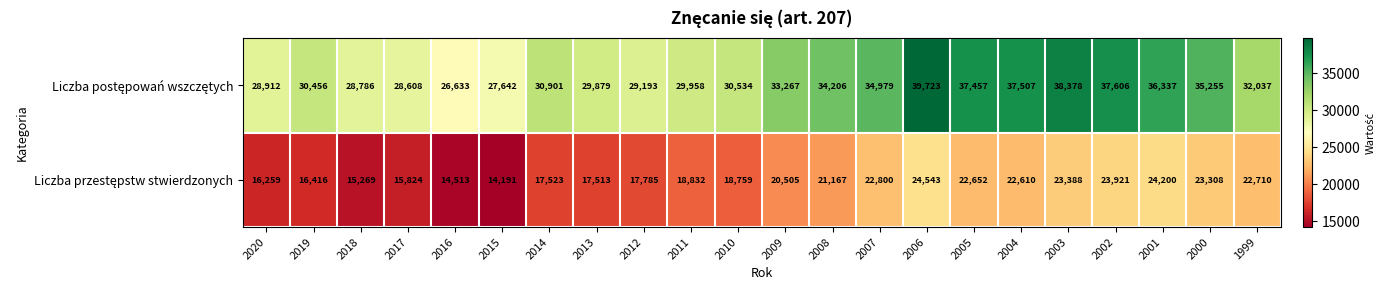

How many categories are shown in the chart?

22